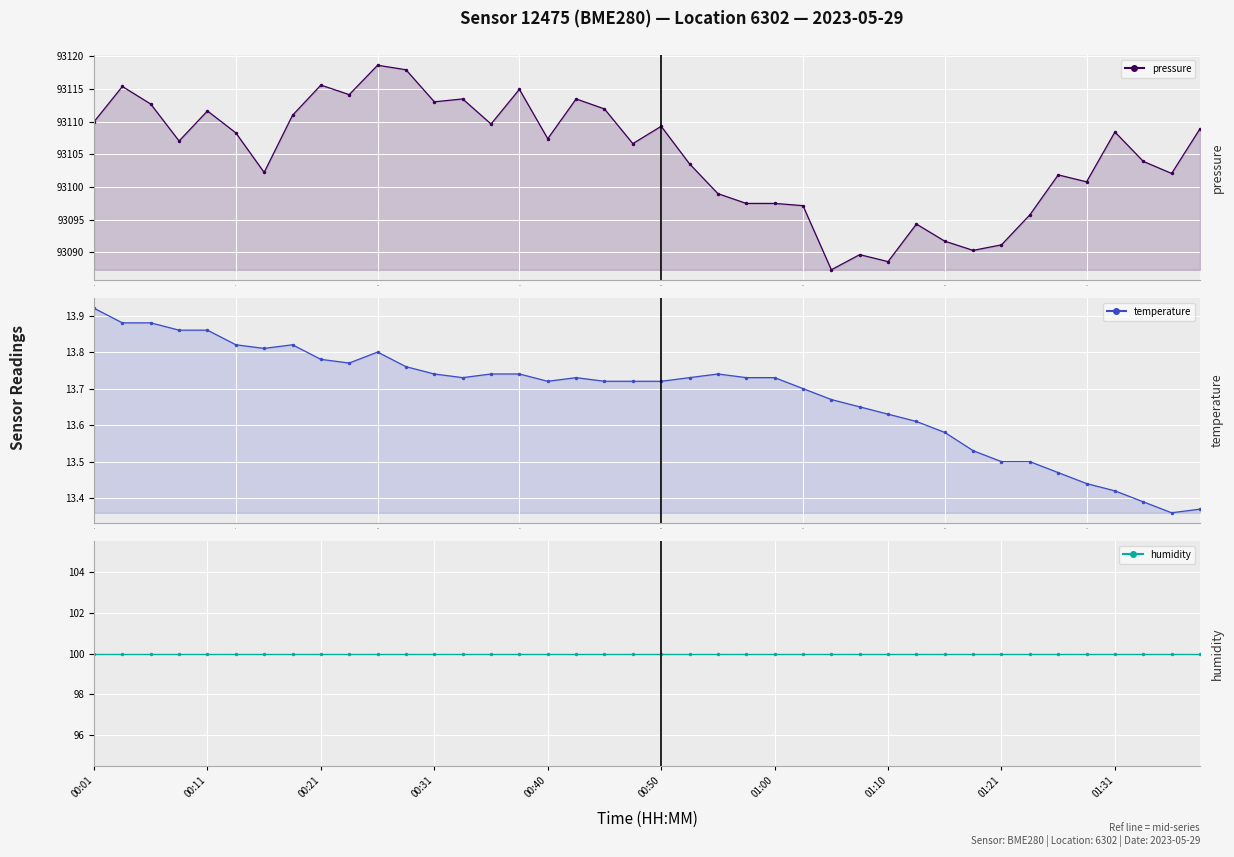

Reading left to right, transcribe all the data shown in this chart.

pressure: 93110.0	93115.4	93112.7	93107.0	93111.6	93108.3	93102.2	93111.0	93115.6	93114.1	93118.6	93117.9	93113.0	93113.5	93109.6	93114.9	93107.4	93113.5	93111.9	93106.6	93109.3	93103.5	93099.0	93097.5	93097.5	93097.1	93087.3	93089.6	93088.6	93094.3	93091.7	93090.3	93091.1	93095.7	93101.8	93100.8	93108.4	93103.9	93102.1	93108.9
temperature: 13.9	13.9	13.9	13.9	13.9	13.8	13.8	13.8	13.8	13.8	13.8	13.8	13.7	13.7	13.7	13.7	13.7	13.7	13.7	13.7	13.7	13.7	13.7	13.7	13.7	13.7	13.7	13.7	13.6	13.6	13.6	13.5	13.5	13.5	13.5	13.4	13.4	13.4	13.4	13.4
humidity: 100.0	100.0	100.0	100.0	100.0	100.0	100.0	100.0	100.0	100.0	100.0	100.0	100.0	100.0	100.0	100.0	100.0	100.0	100.0	100.0	100.0	100.0	100.0	100.0	100.0	100.0	100.0	100.0	100.0	100.0	100.0	100.0	100.0	100.0	100.0	100.0	100.0	100.0	100.0	100.0